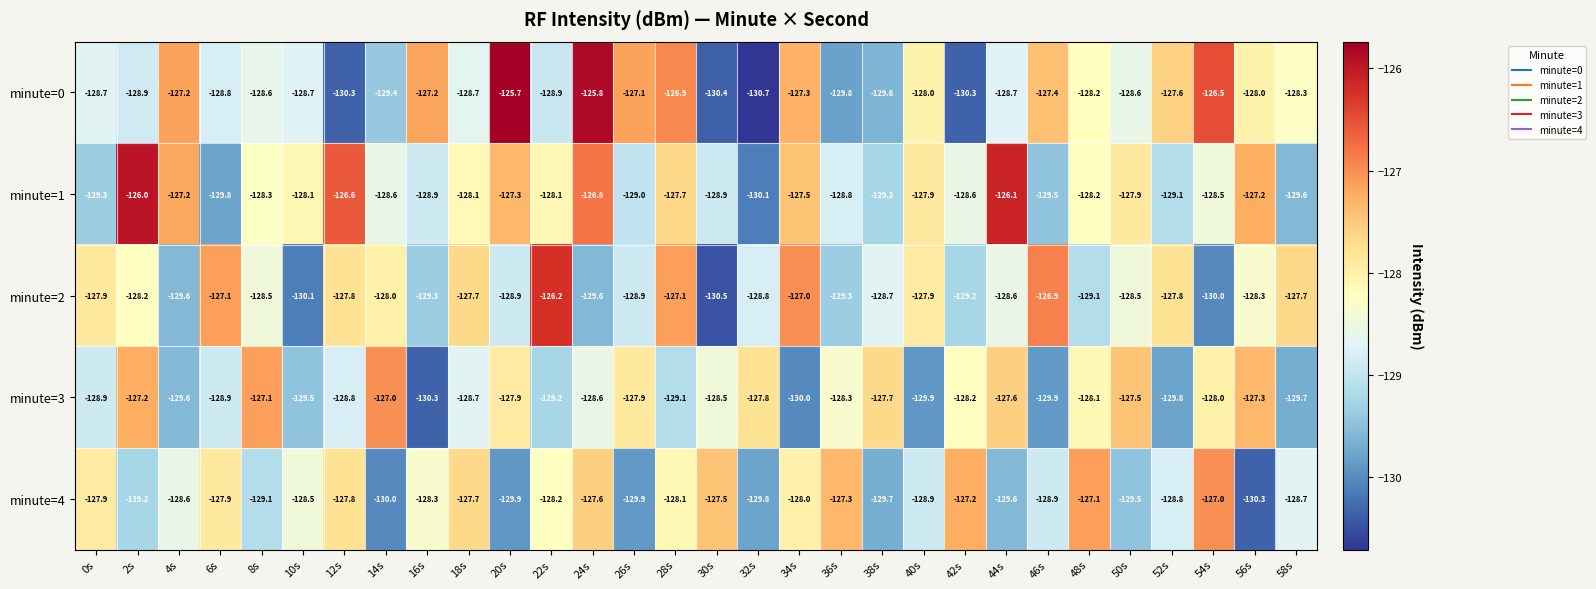

Which label corresponds to the smallest value in the chart?

32s